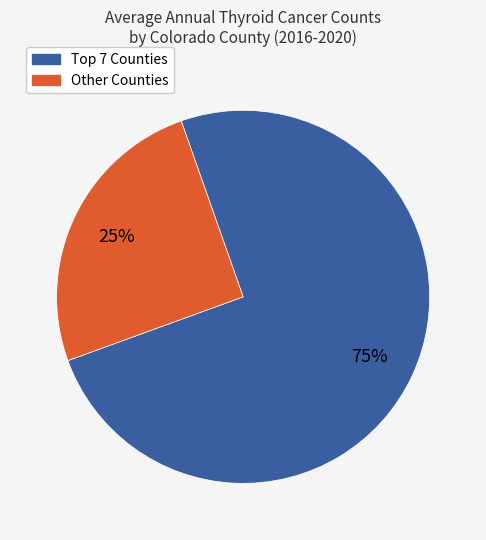

What is the smallest slice in the pie chart?

Other Counties